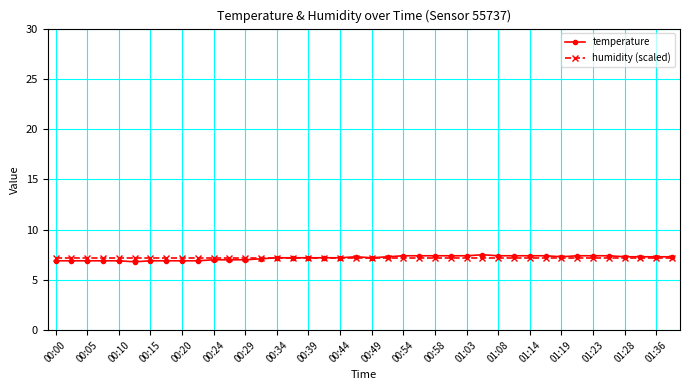

What is the value of the temperature point at the 23rd from the left?

7.4